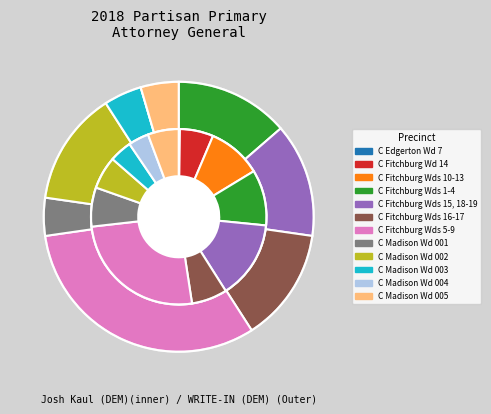

The C Fitchburg Wds 5-9 slice represents 24% of the pie. True or false?

False